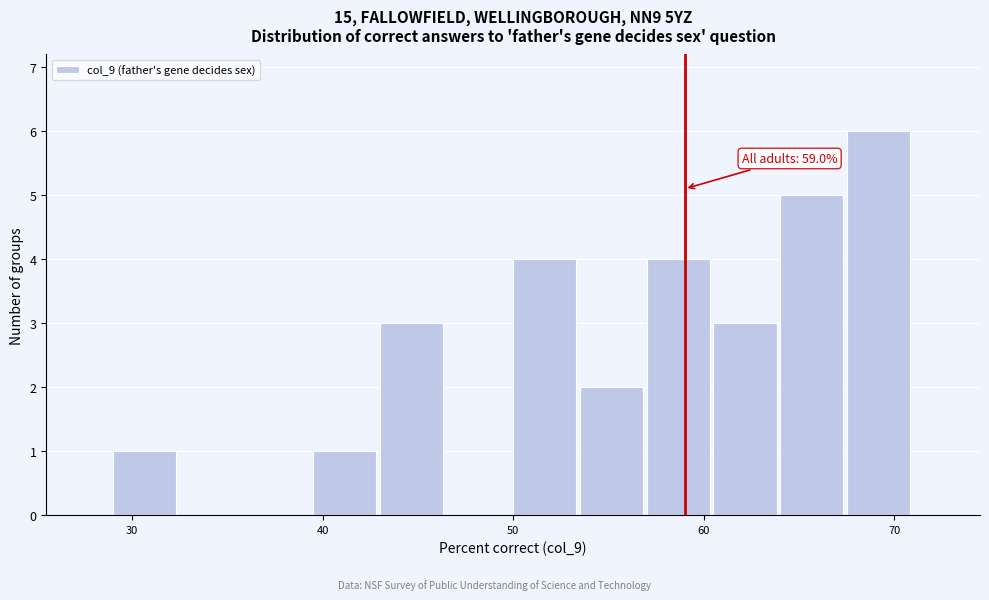

Read against the x-axis, roughly where is the centre of the tallest bar?

69